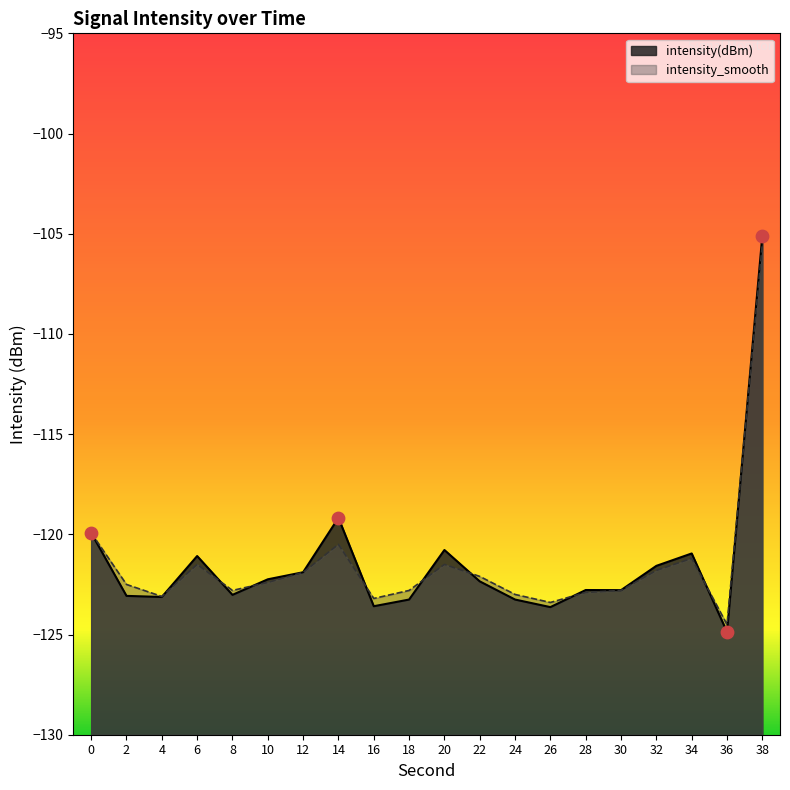

At which category is the sum across all series the highest?

38